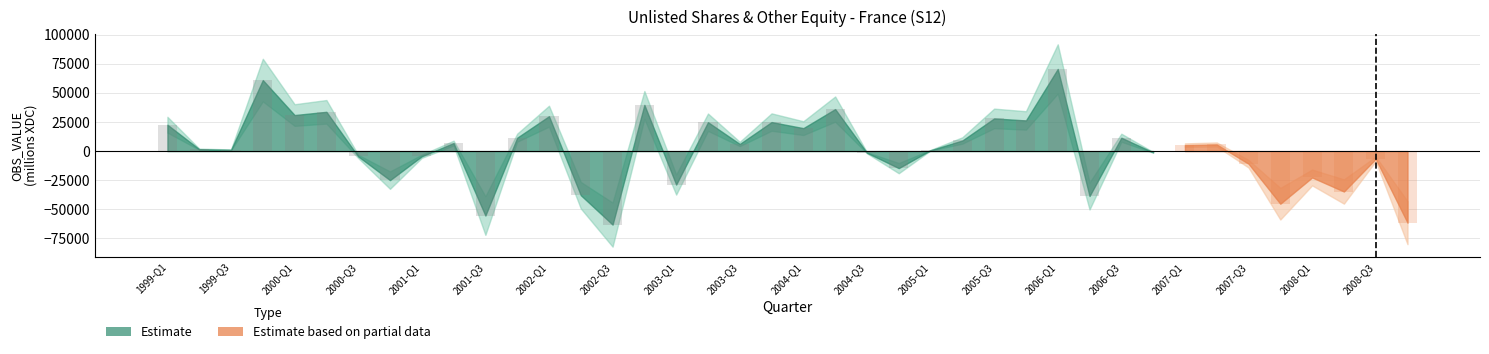

Where does the data first go above 5067?

1999-Q1